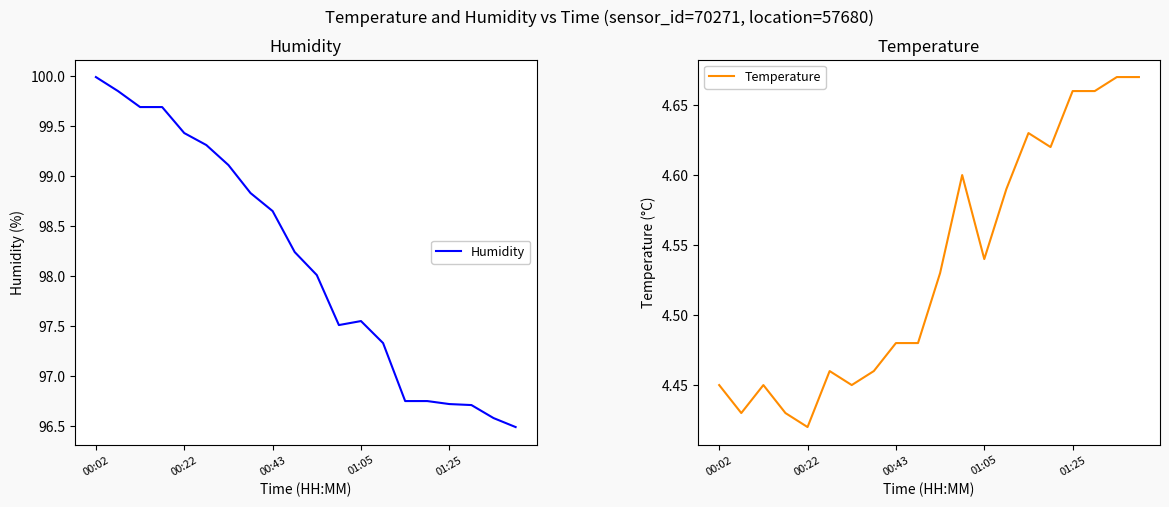

What is the total value across all series at 5?

103.8